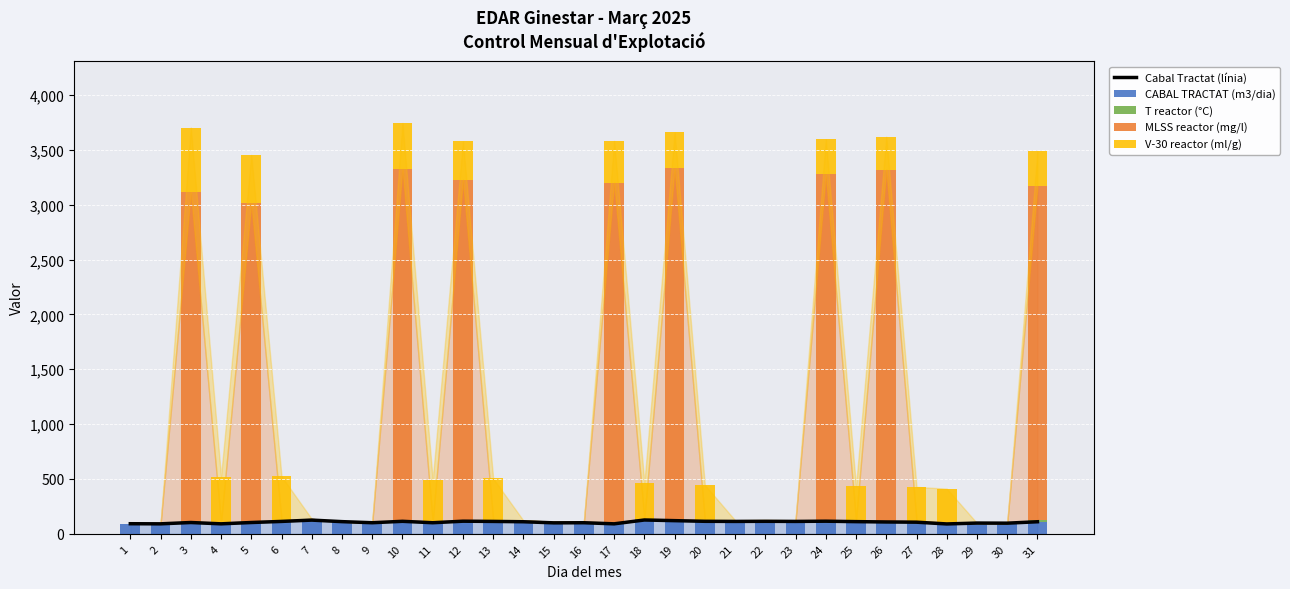

Reading left to right, transcribe all the data shown in this chart.

Cabal Tractat (línia): 92.0	91.0	103.0	91.0	103.0	113.0	125.0	111.0	101.0	114.0	101.0	115.0	113.0	110.0	100.0	101.0	91.0	126.0	120.0	114.0	113.0	114.0	113.0	115.0	111.0	108.0	106.0	90.0	98.0	97.0	110.0
CABAL TRACTAT (m3/dia): 92.0	91.0	103.0	91.0	103.0	113.0	125.0	111.0	101.0	114.0	101.0	115.0	113.0	110.0	100.0	101.0	91.0	126.0	120.0	114.0	113.0	114.0	113.0	115.0	111.0	108.0	106.0	90.0	98.0	97.0	110.0
T reactor (°C): 0.0	0.0	10.7	10.7	11.0	11.0	11.1	0.0	0.0	11.2	11.2	11.4	11.4	11.1	10.8	10.8	10.5	10.6	10.6	11.0	11.1	11.0	11.0	11.2	11.3	11.5	11.7	11.8	0.0	0.0	11.7
MLSS reactor (mg/l): 0.0	0.0	3000.0	0.0	2900.0	0.0	0.0	0.0	0.0	3200.0	0.0	3100.0	0.0	0.0	0.0	0.0	3100.0	0.0	3200.0	0.0	0.0	0.0	0.0	3150.0	0.0	3200.0	0.0	0.0	0.0	0.0	3050.0
V-30 reactor (ml/g): 0.0	0.0	590.0	420.0	440.0	400.0	0.0	0.0	0.0	420.0	380.0	350.0	380.0	0.0	0.0	0.0	380.0	330.0	330.0	320.0	0.0	0.0	0.0	320.0	310.0	300.0	310.0	310.0	0.0	0.0	320.0